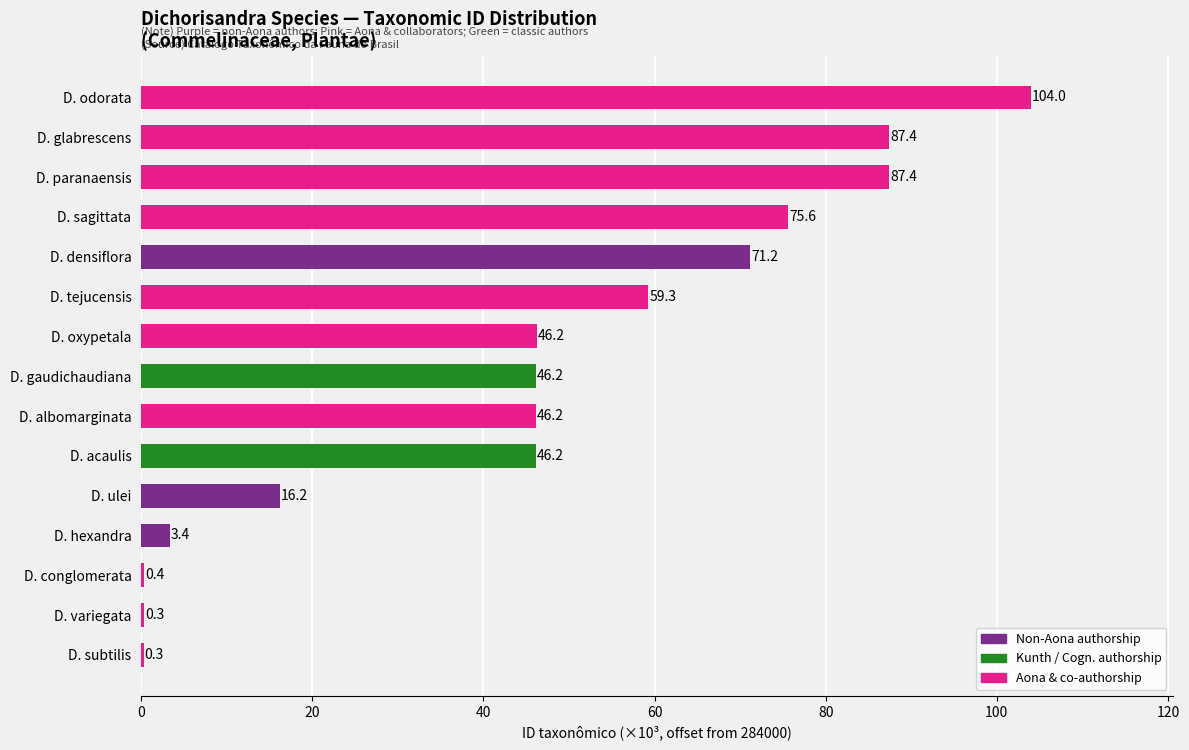

What is the sum of the values at D. densiflora and D. acaulis?

117.4